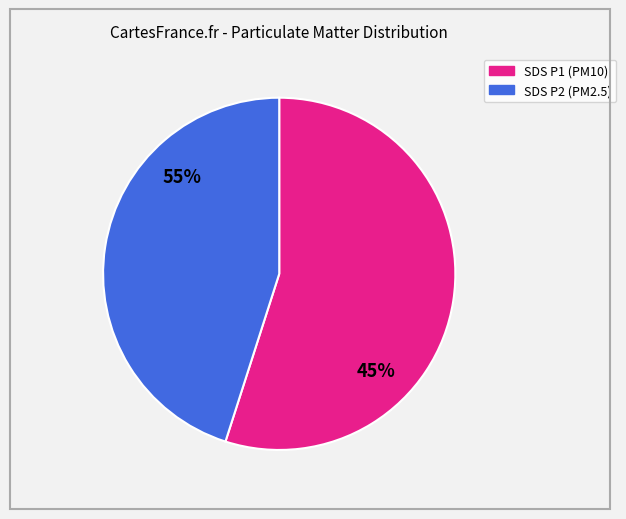

Which slice is the largest?

SDS_P1